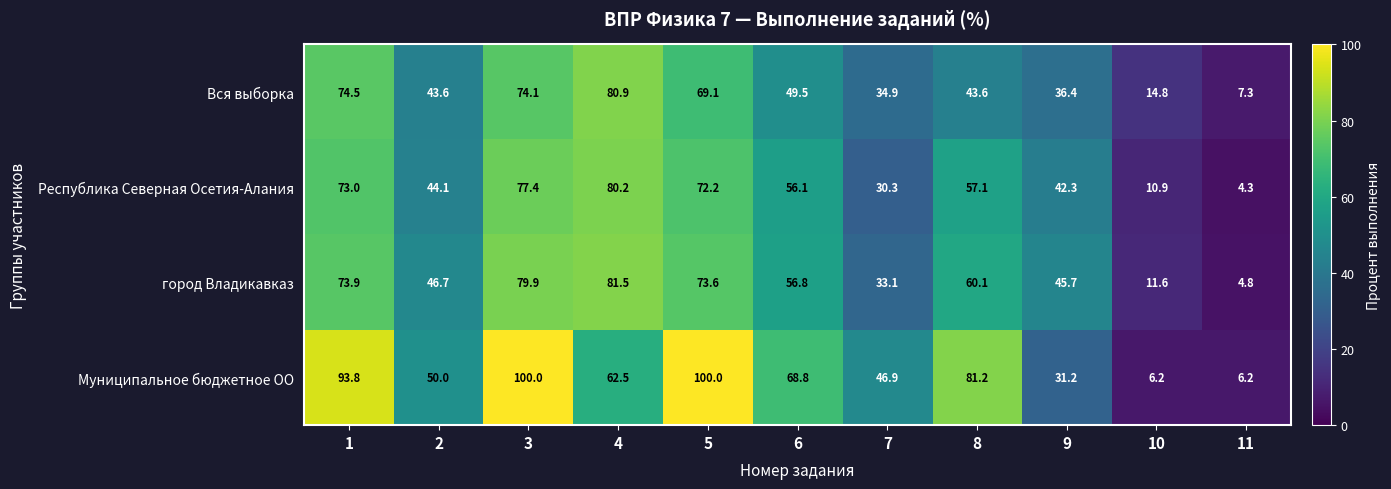

What is the difference between the maximum and minimum values in the город Владикавказ series?

76.7